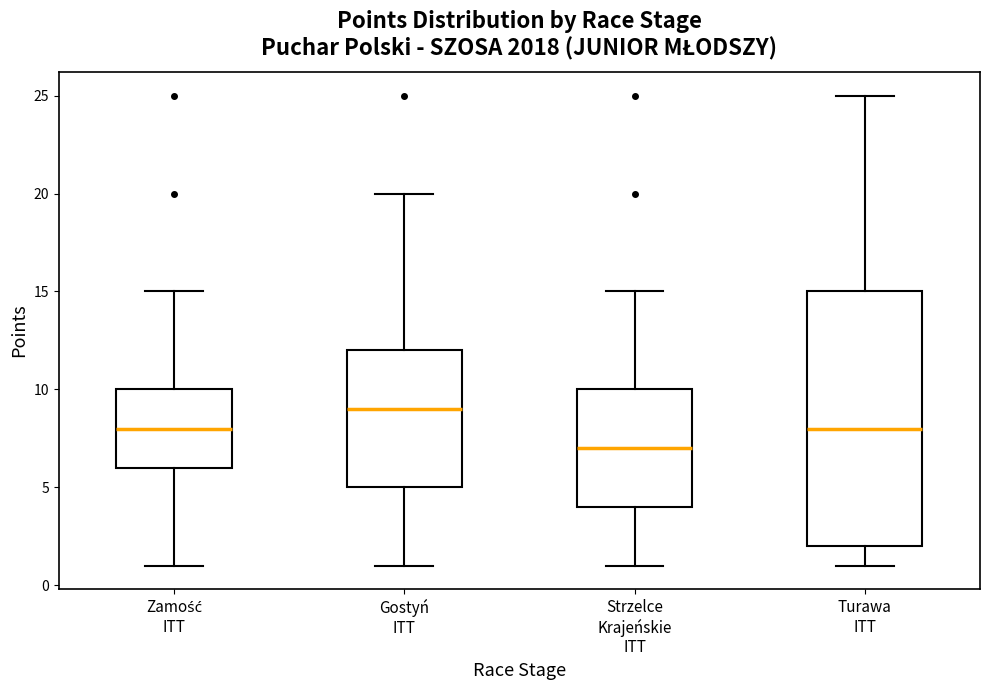

Reading left to right, transcribe this box plot: for each box, give where its median line is, the range the box spans, and where its two whiskers end, as read against the y-axis. The values are not printed on the chart, so give them approximately, as read against the axis.

Zamość ITT: median 8, box 6 to 10, whiskers 1 to 15
Gostyń ITT: median 9, box 5 to 12, whiskers 1 to 20
Strzelce Krajeńskie ITT: median 7, box 4 to 10, whiskers 1 to 15
Turawa ITT: median 8, box 2 to 15, whiskers 1 to 25